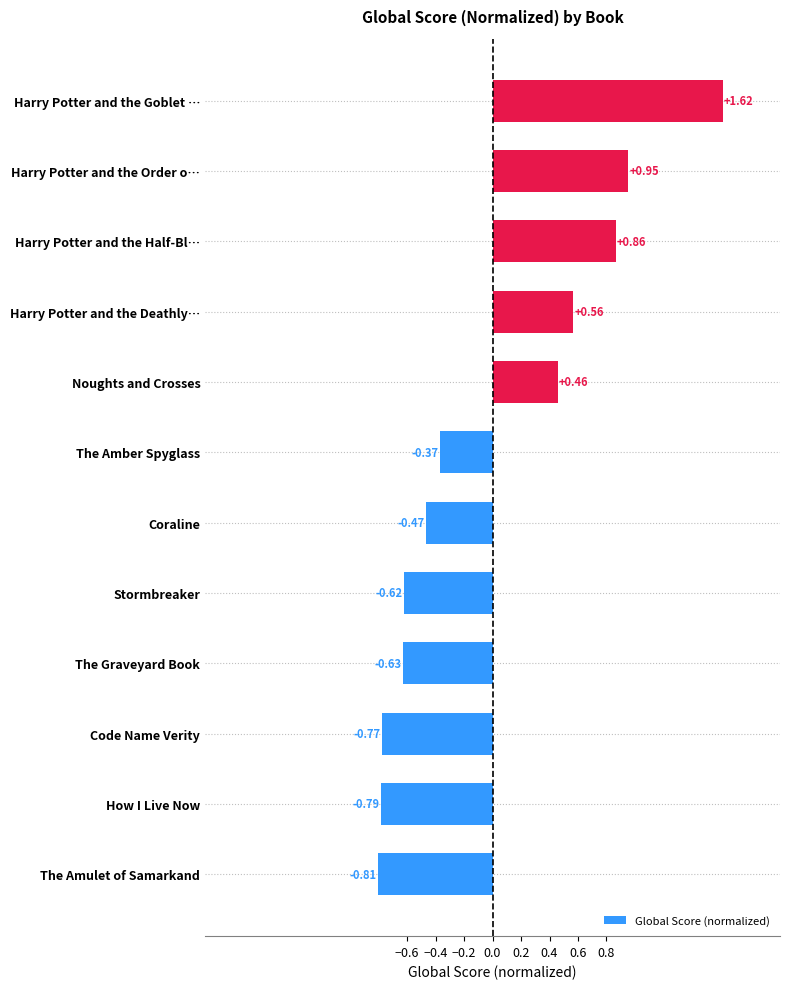

What is the change in value from The Amber Spyglass to Harry Potter and the Deathly…?

+0.9